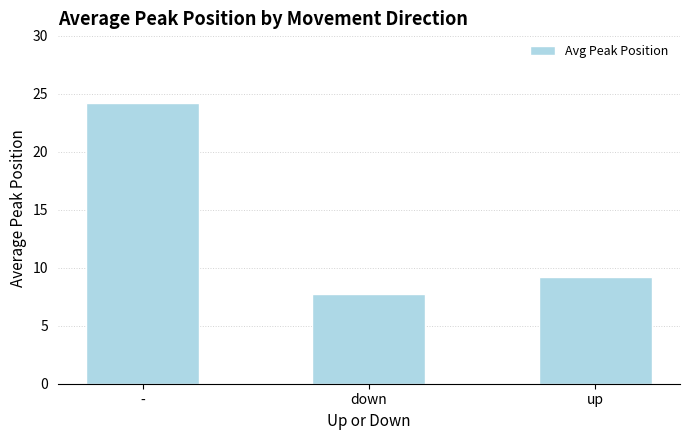

Rank the categories by value from lowest to highest.

down, up, -